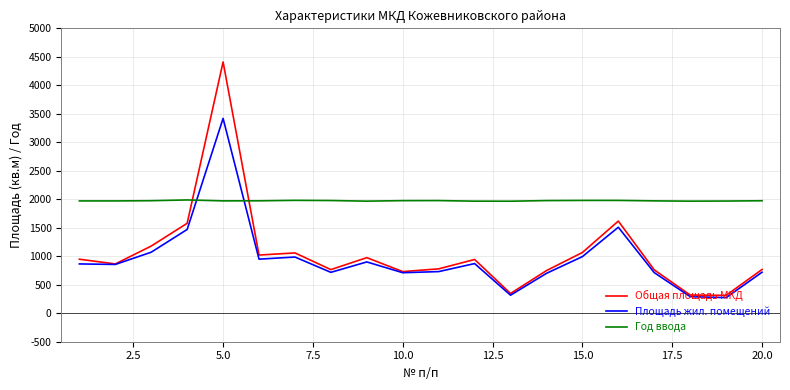

How many intersections are there between Год ввода and Общая площадь МКД?

2